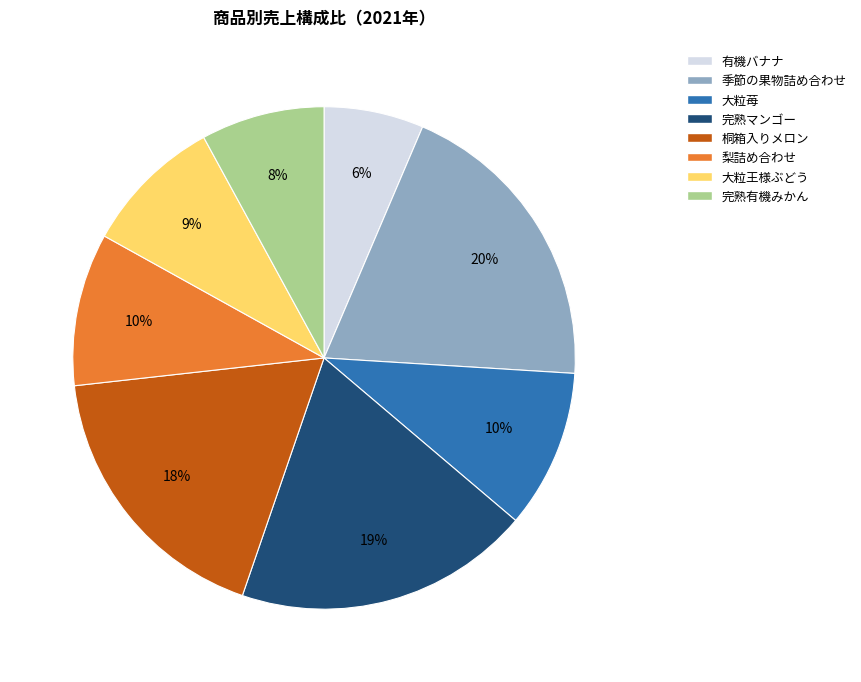

To the nearest percent, what is the combined percentage of 季節の果物詰め合わせ and 有機バナナ?

26%